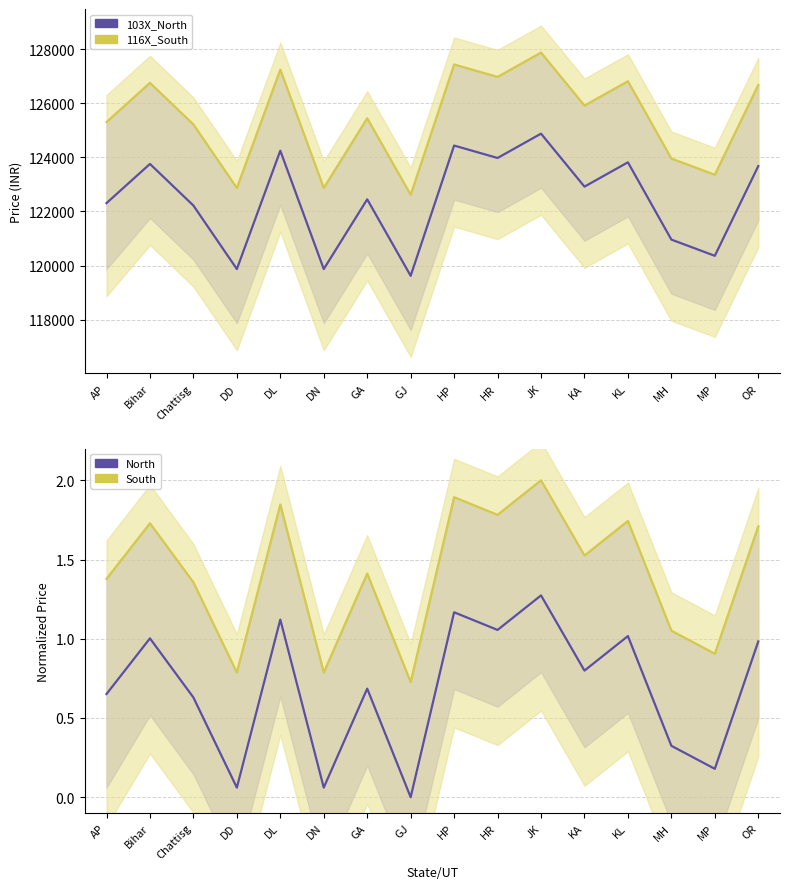

What position from the left is DD?

4